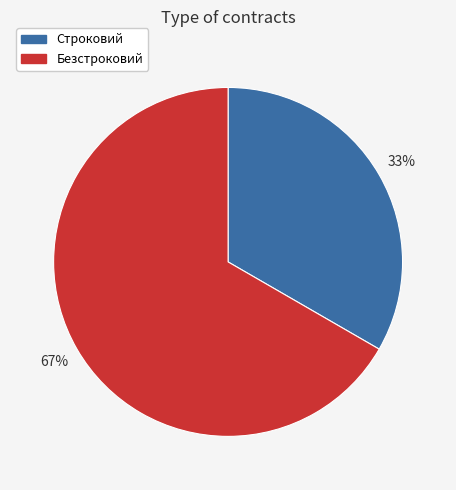

Is it true that Строковий is 46% of the pie?

False